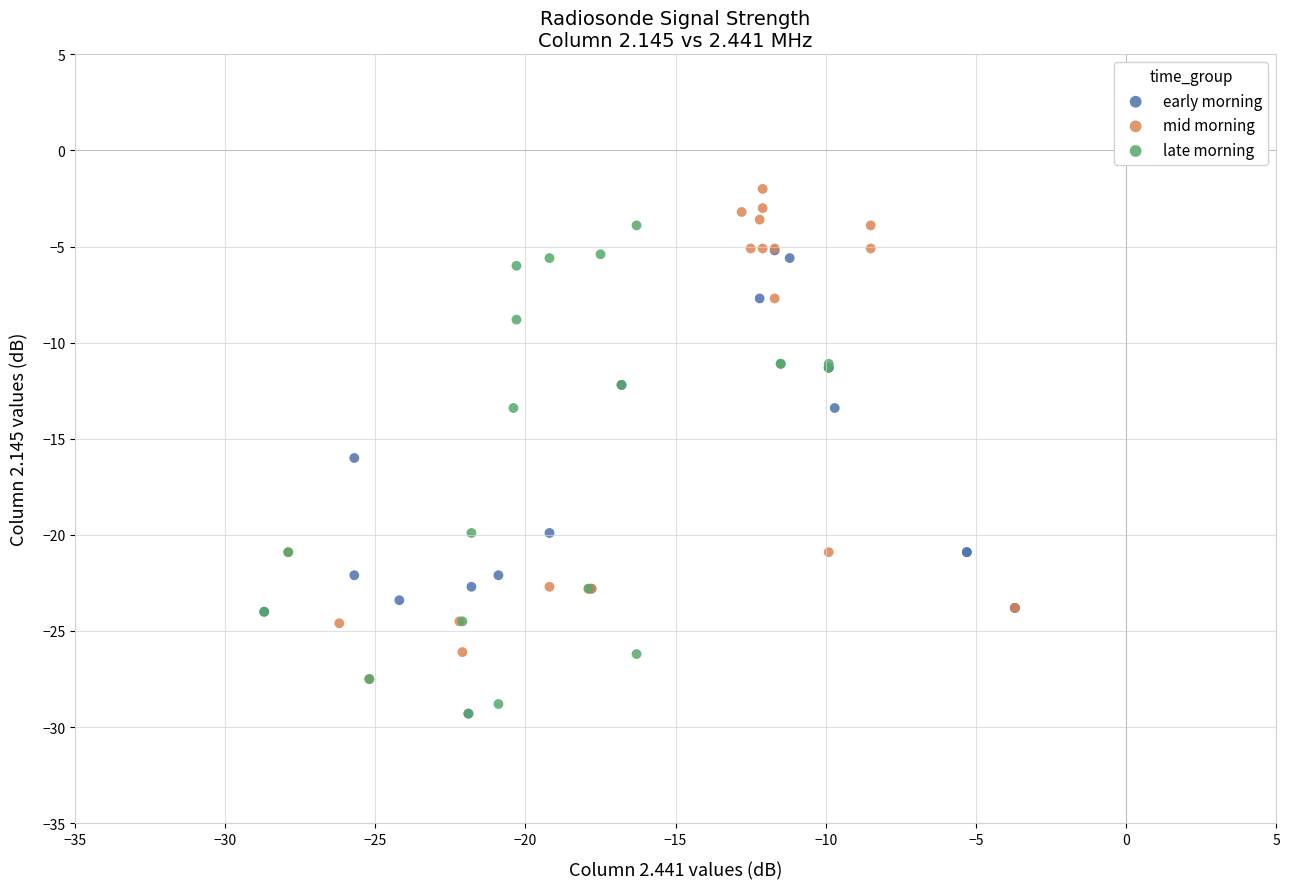

Which series contains the highest Y value?

mid morning